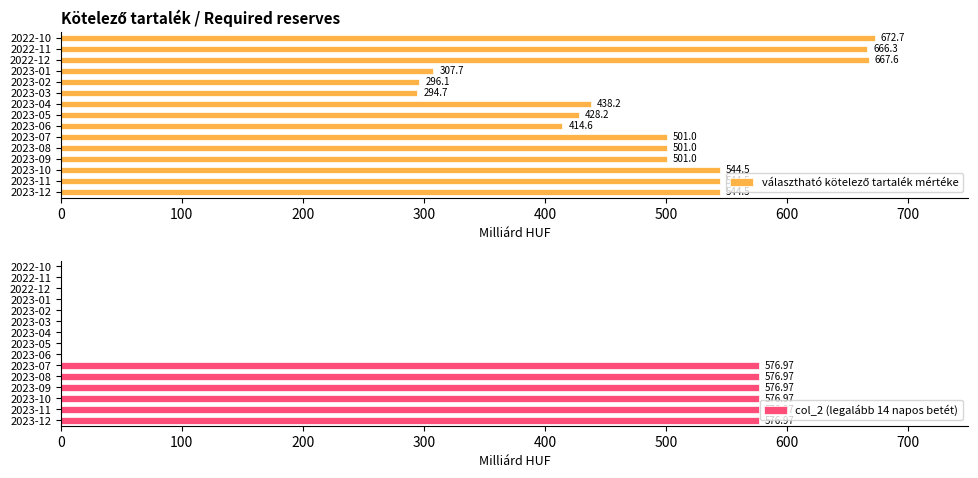

What is the sum of the col_2 (legalább 14 napos betét) values at 2022-10 and 2023-12?

577.0